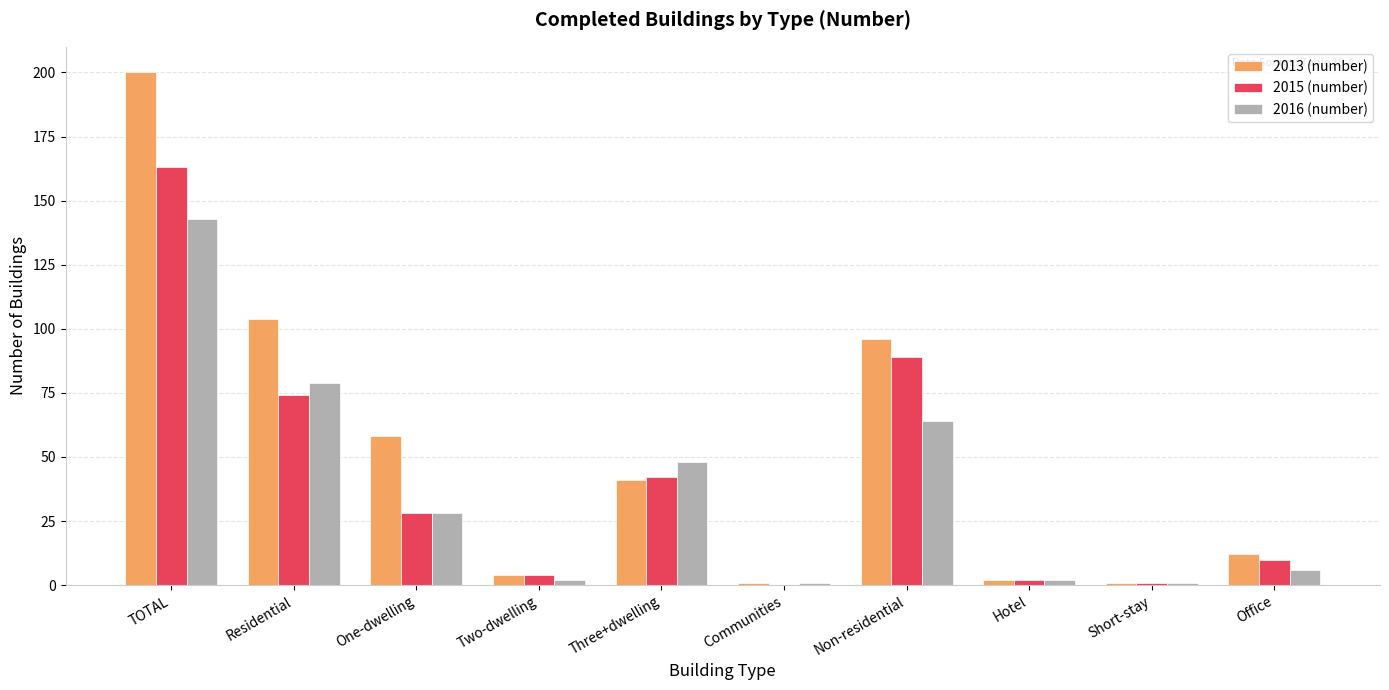

Between One-dwelling and Non-residential, which series saw the biggest shift?

2015 (number)